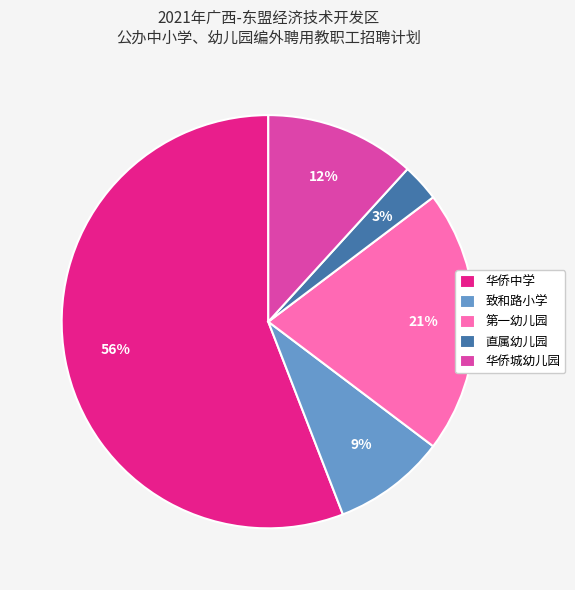

Which slice is the smallest?

直属幼儿园